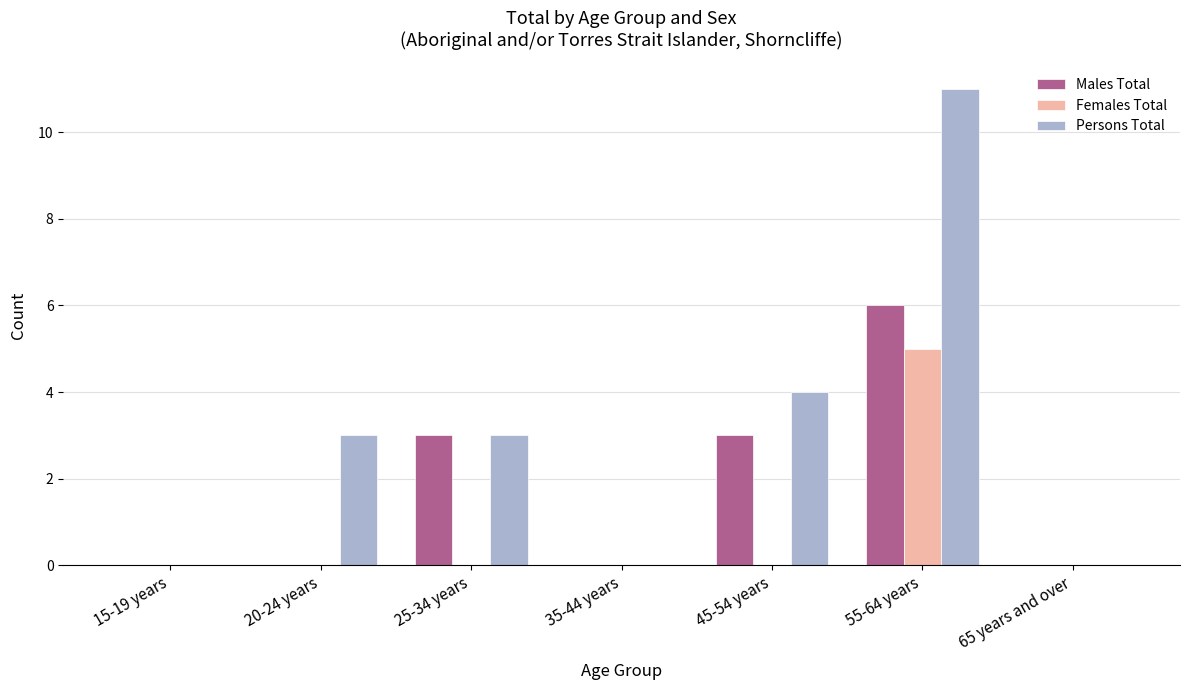

What is the spread (max minus min) of values at 55-64 years?

6